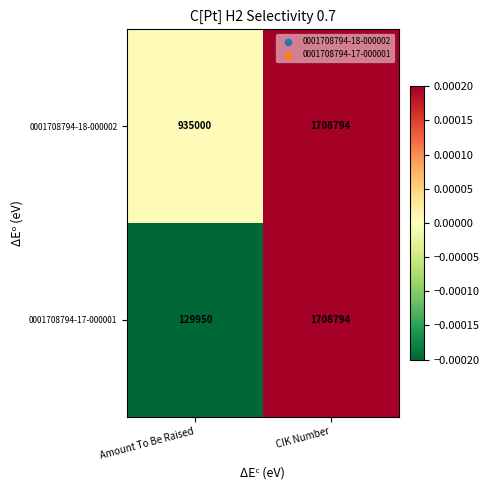

How many distinct data groups are displayed?

2